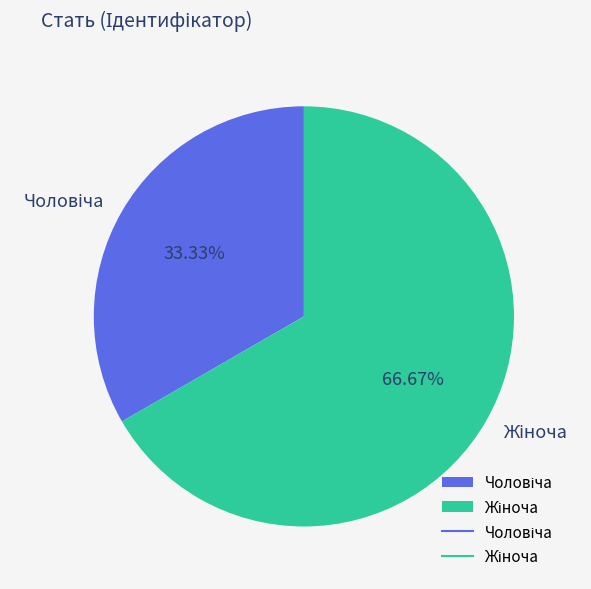

Is there a majority slice in this chart?

Yes